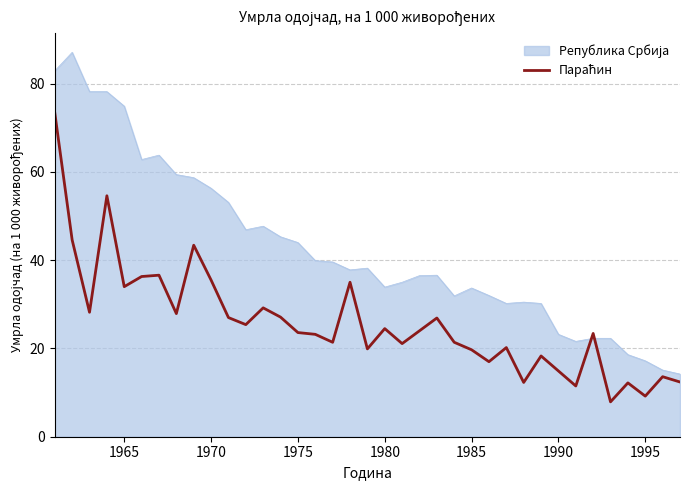

What is the minimum value shown in the chart?

7.9